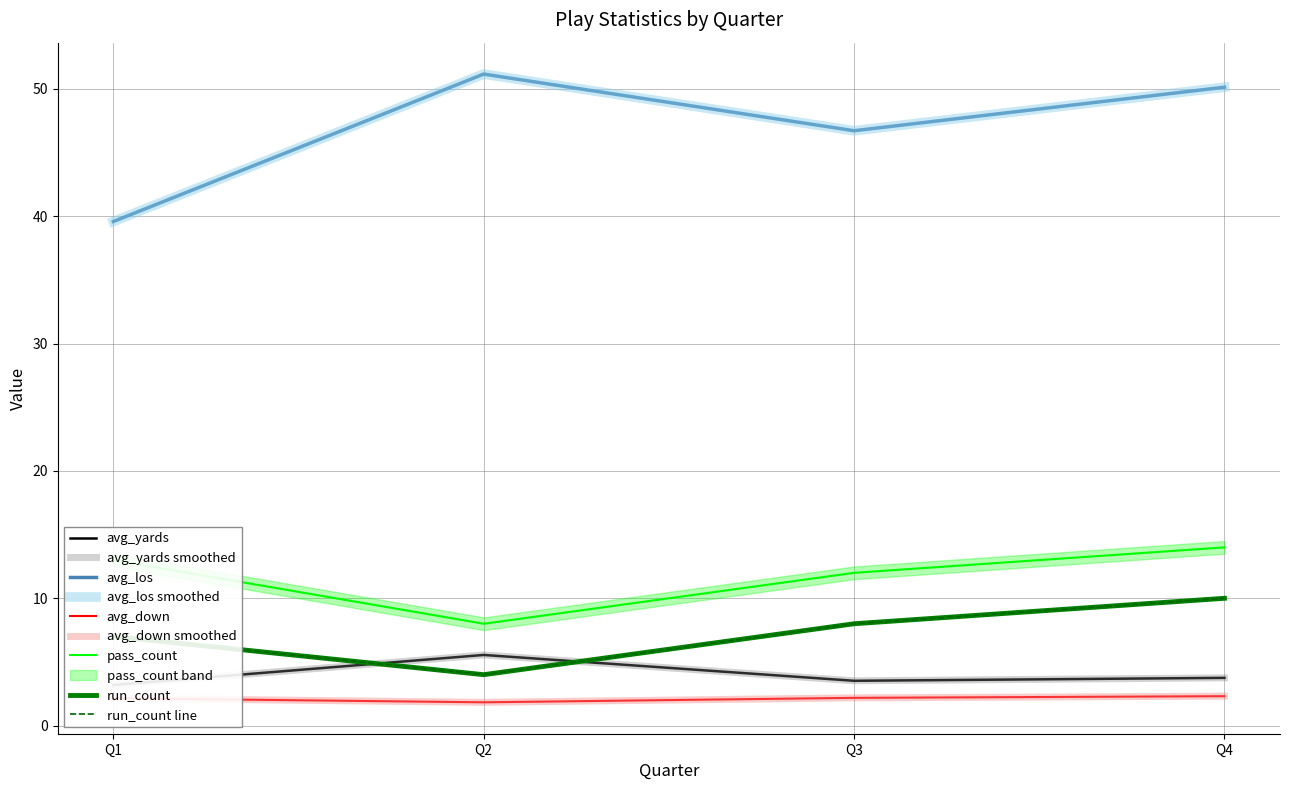

List the series in order of their peak value, lowest first.

avg_down, avg_yards, run_count, pass_count, avg_los